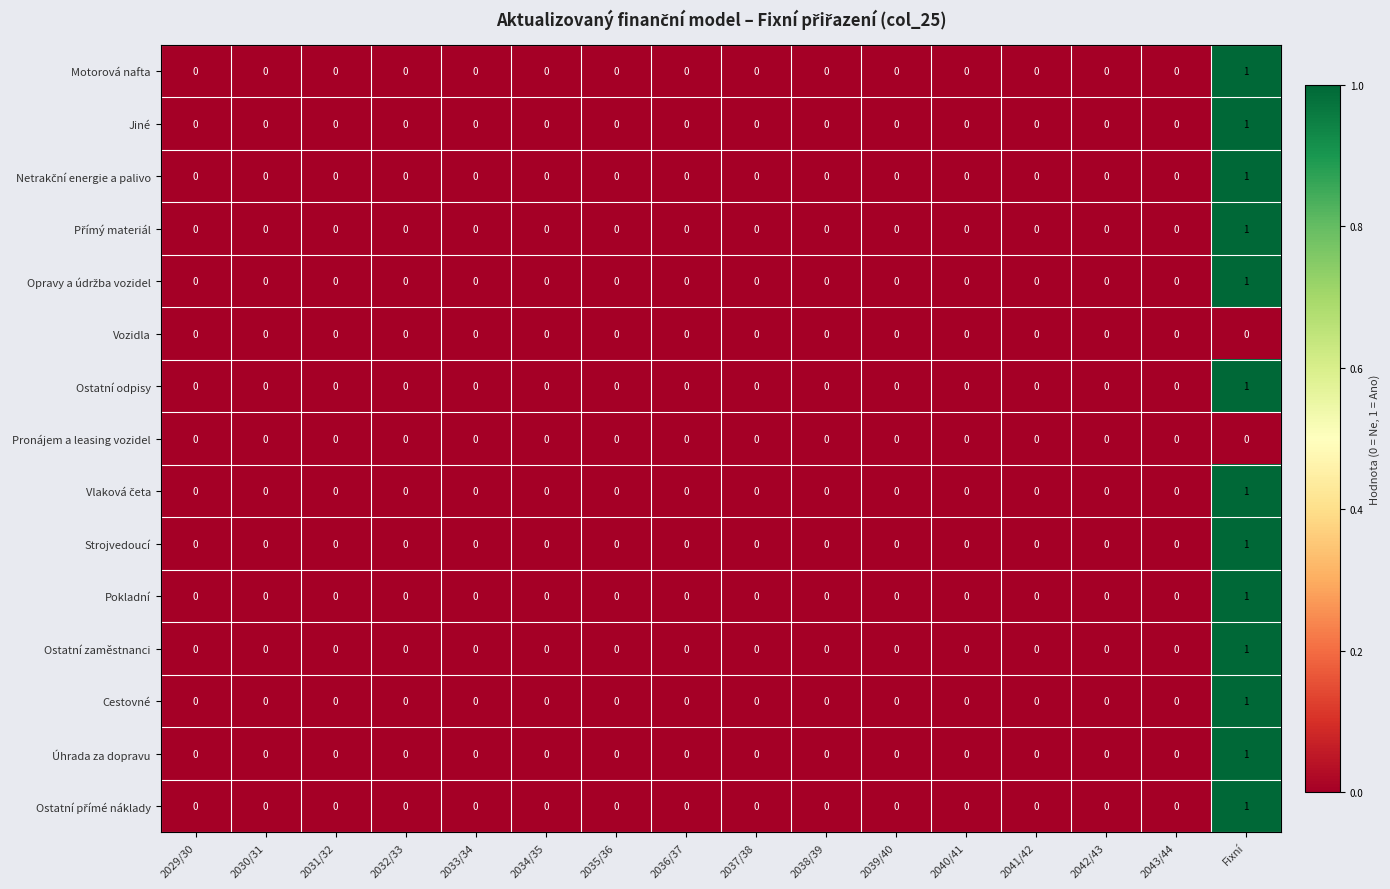

How many data points does each series have?

16